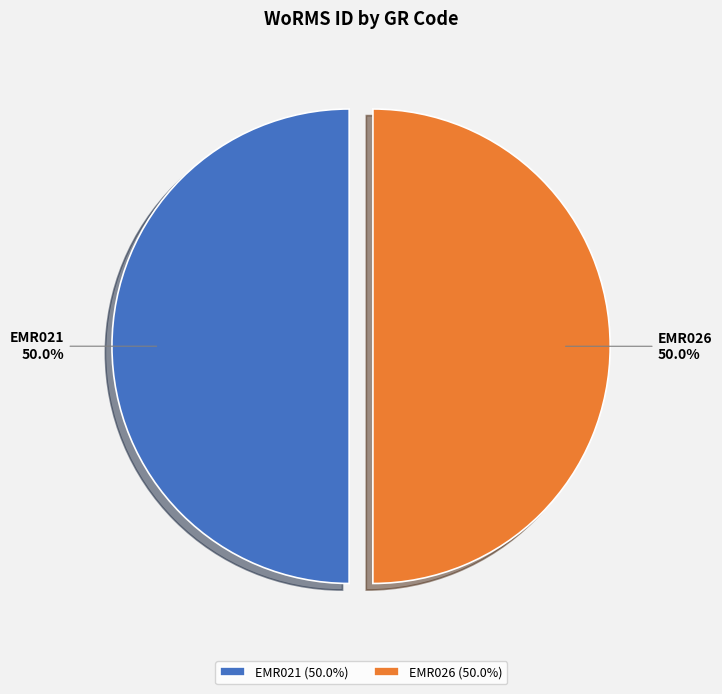

Is it true that EMR026 is 50% of the pie?

True